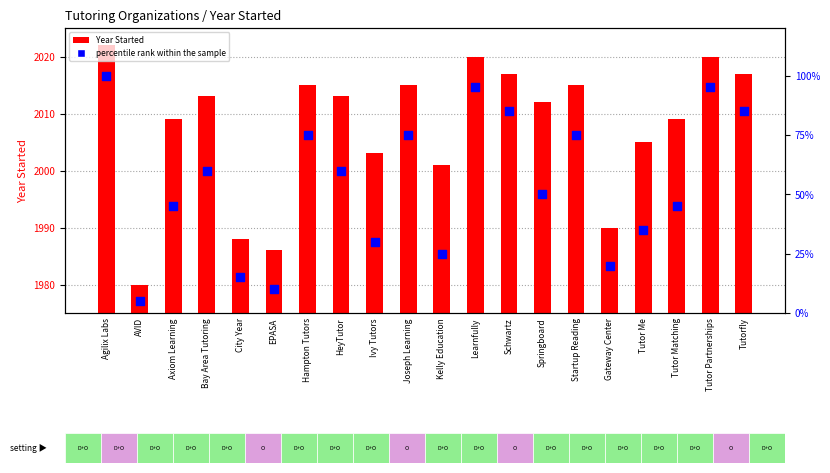

What are all the series names shown in the legend?

Year Started, percentile rank within the sample